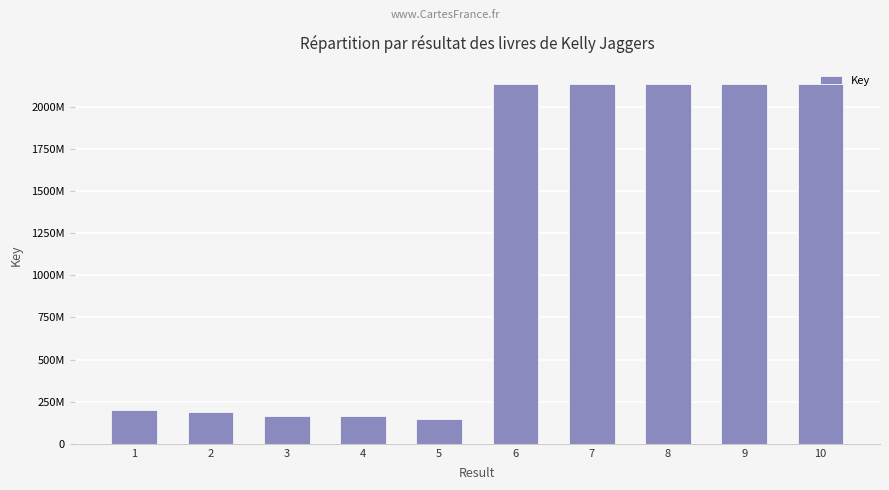

Reading left to right, extract all data points from this chart.

199017923	186275327	166400822	165204611	149001160	2137652407	2137679777	2137675347	2137694114	2137689624